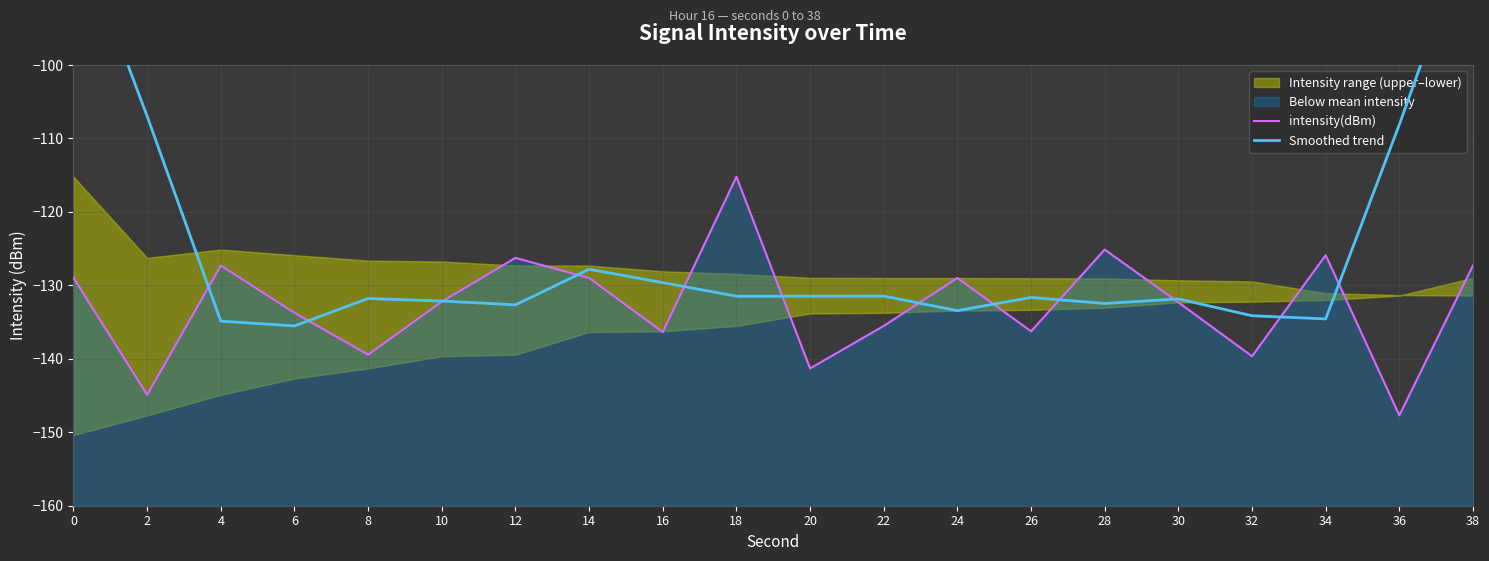

Reading left to right, what are all the values shown in this chart?

intensity(dBm): -129.0	-144.9	-127.3	-133.7	-139.4	-132.2	-126.3	-129.0	-136.4	-115.2	-141.3	-135.5	-129.0	-136.3	-125.1	-132.3	-139.7	-125.9	-147.7	-127.3
Smoothed trend: -80.2	-107.0	-134.9	-135.5	-131.8	-132.1	-132.7	-127.8	-129.6	-131.5	-131.5	-131.5	-133.4	-131.6	-132.5	-131.8	-134.1	-134.6	-108.1	-80.2